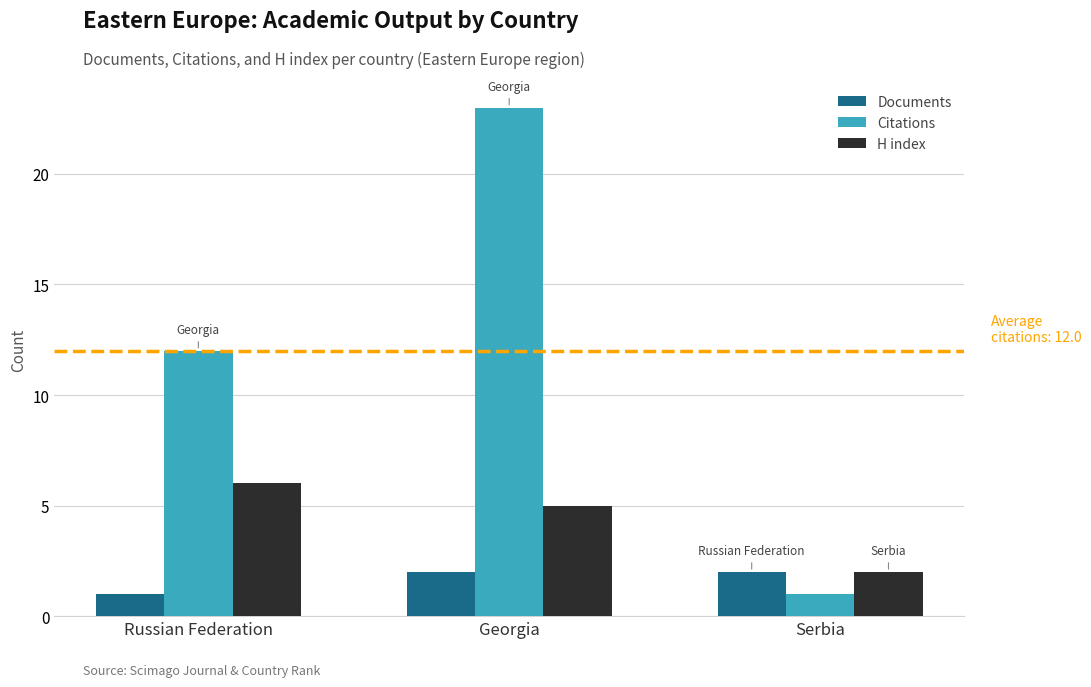

What position from the right is Georgia?

2